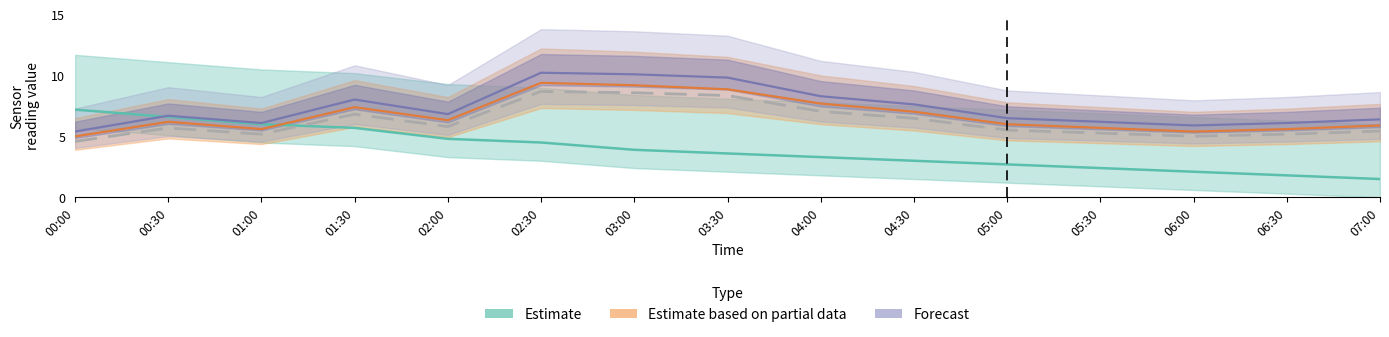

True or false: Estimate and Estimate based on partial data intersect in this chart.

True